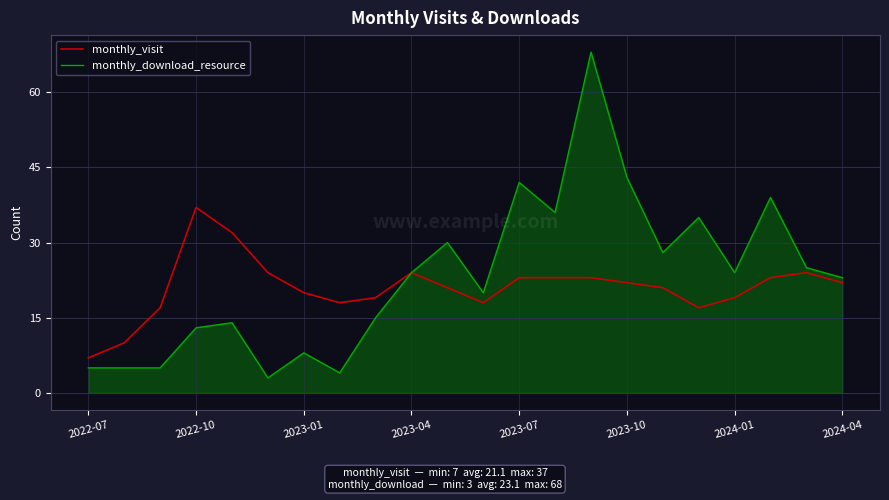

What is the average value of the monthly_download_resource series?

23